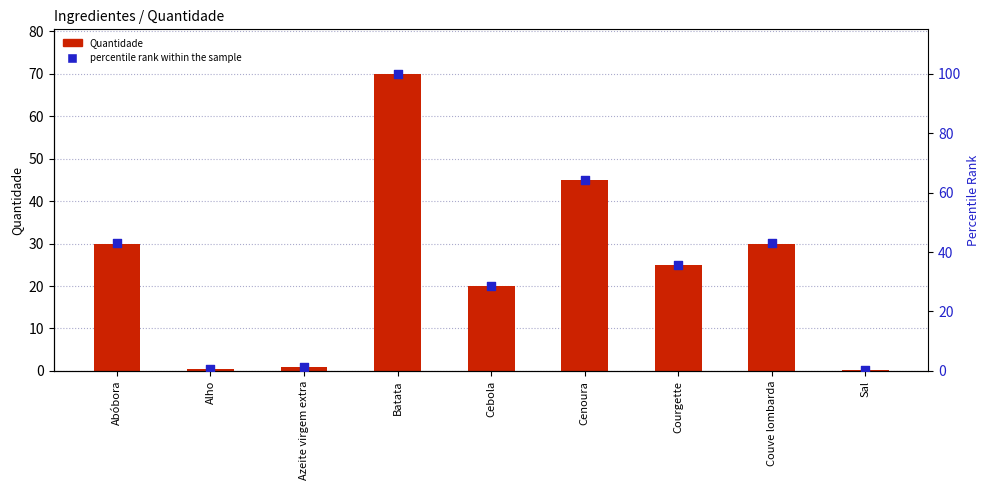

What is the total value across all series at Courgette?

60.7